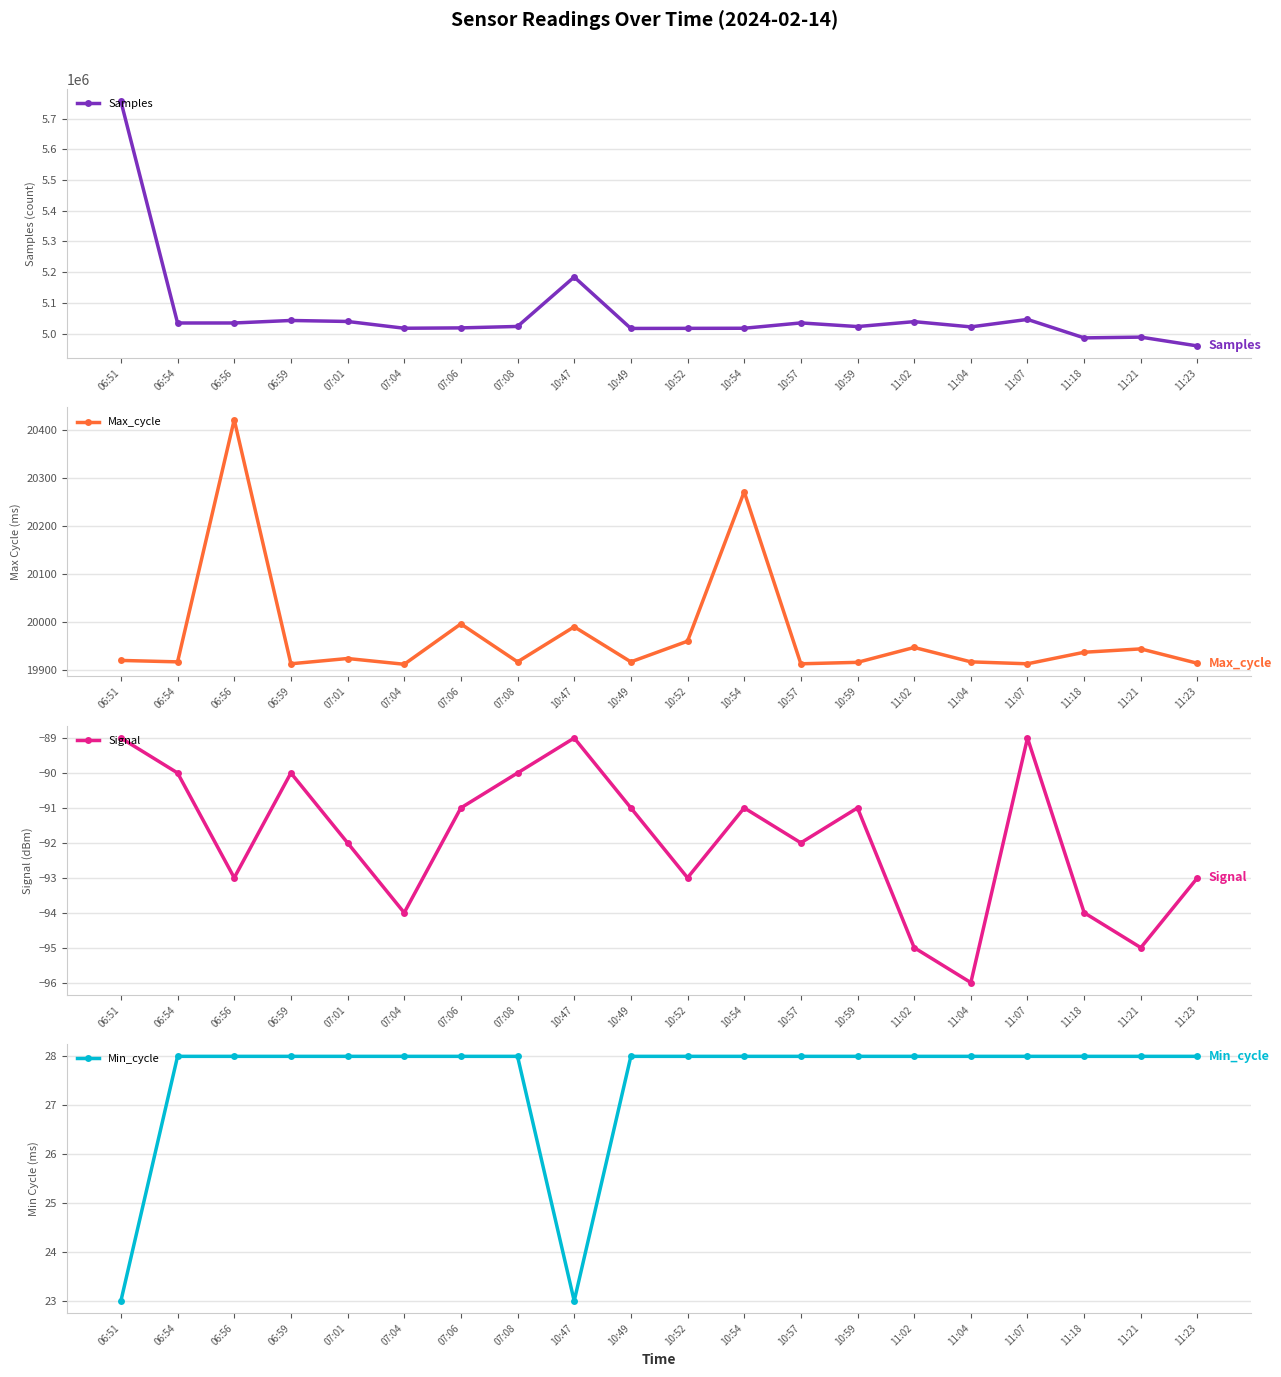

How many lines are shown in the chart?

4